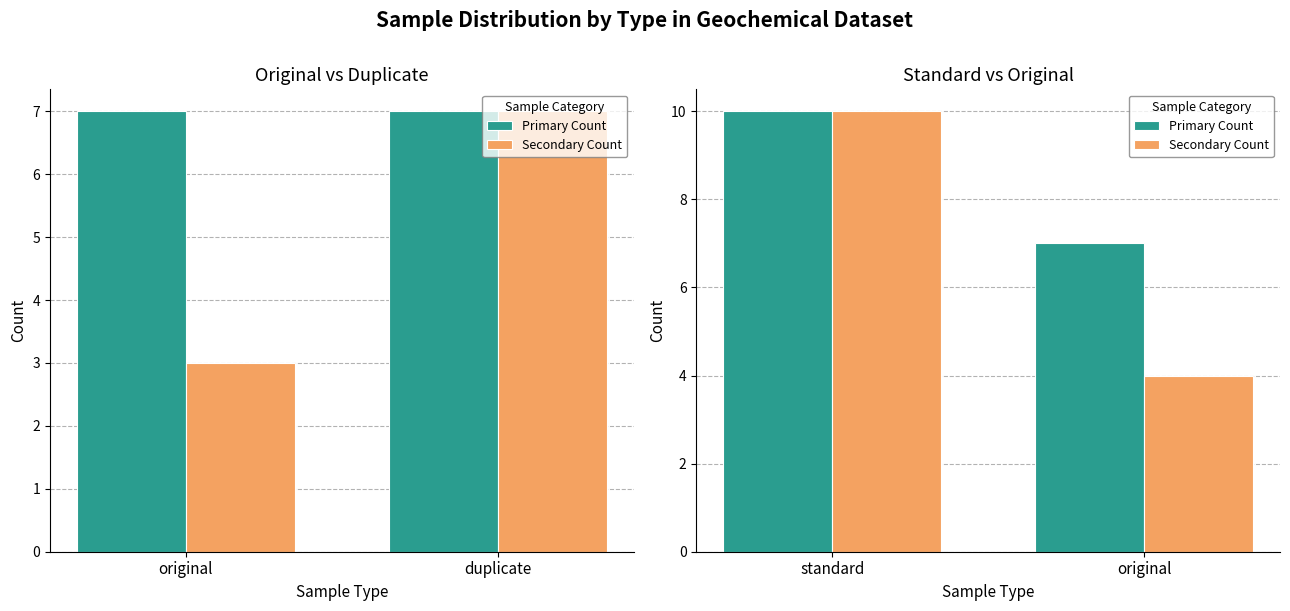

At original, list the series in order from smallest to largest.

Secondary Count, Primary Count